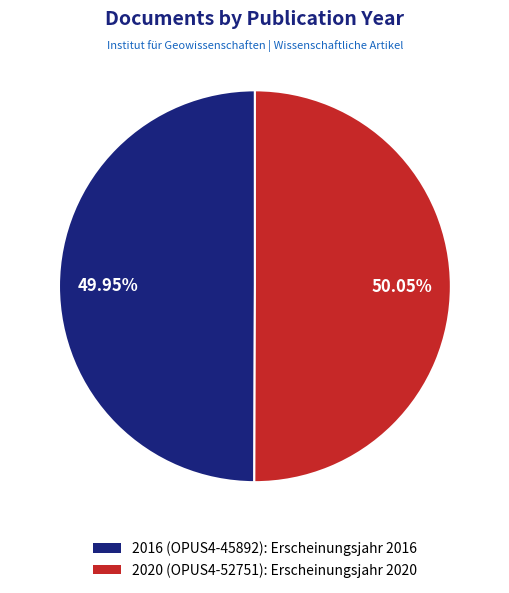

Approximately how many times larger is the value at 2016 (OPUS4-45892) compared to 2020 (OPUS4-52751)?

1.0